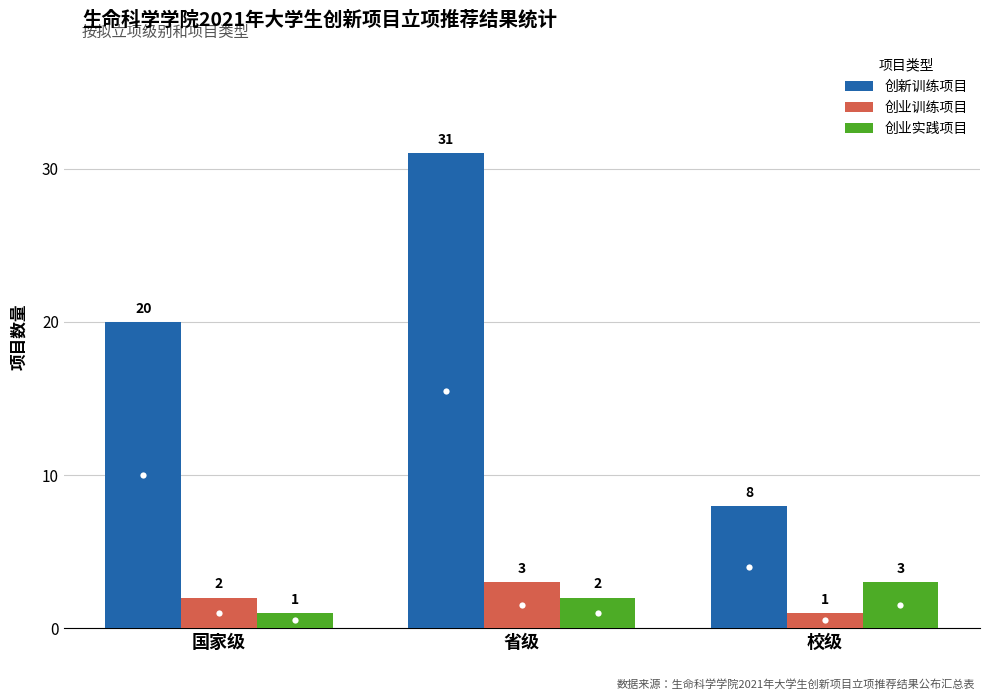

At which label is 创新训练项目 closest to 19?

国家级